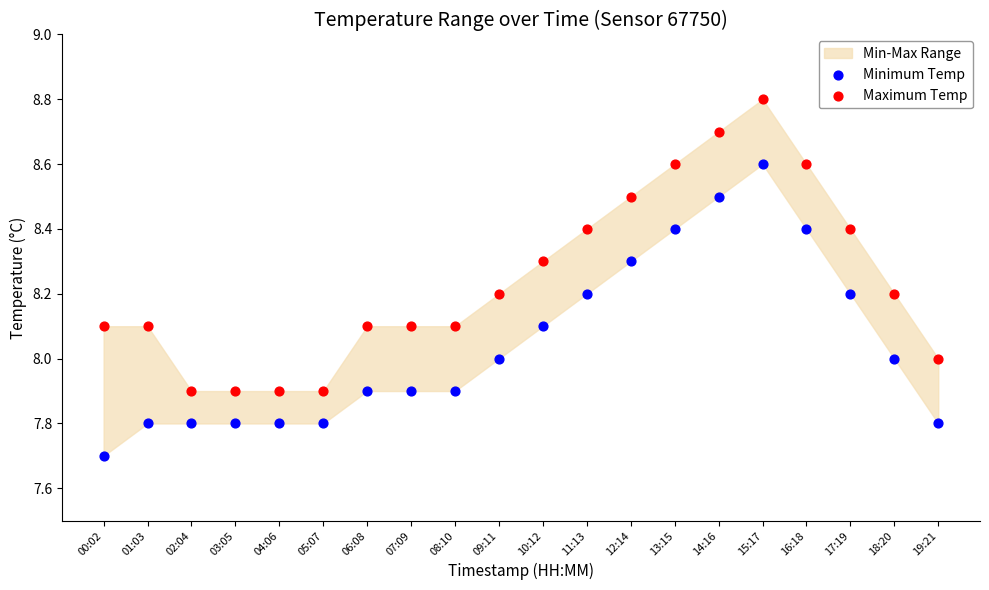

Which series reaches the minimum Y coordinate?

Minimum Temp